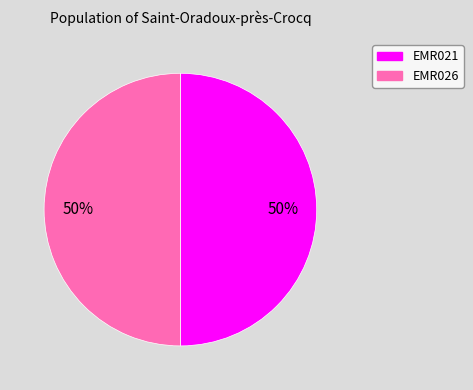

To the nearest percent, what percentage of the pie is EMR021?

50%